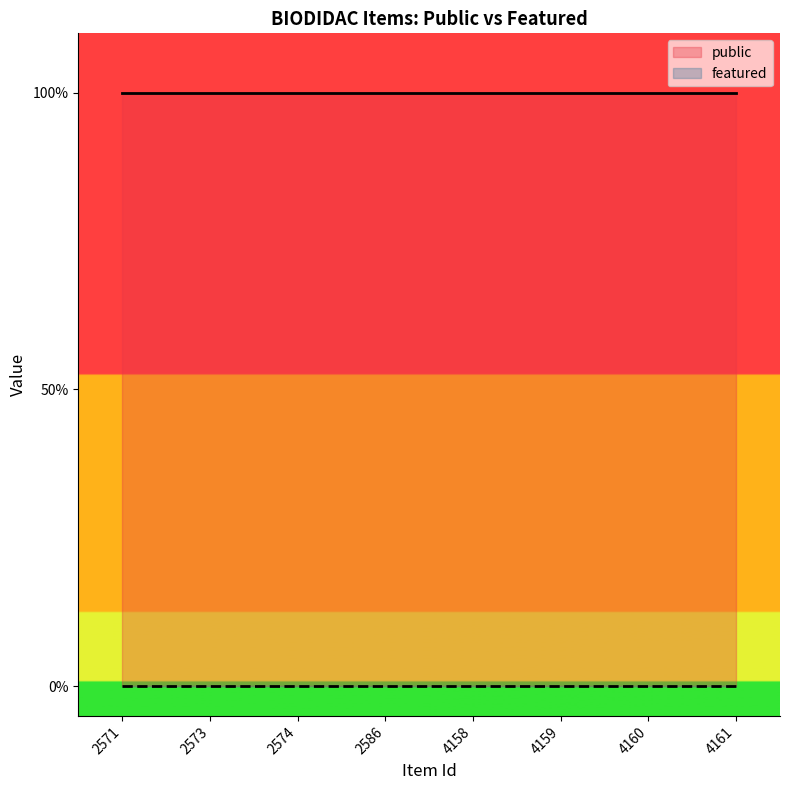

Reading right to left, extract all data points from this chart.

public: 4161=1	4160=1	4159=1	4158=1	2586=1	2574=1	2573=1	2571=1
featured: 4161=0	4160=0	4159=0	4158=0	2586=0	2574=0	2573=0	2571=0